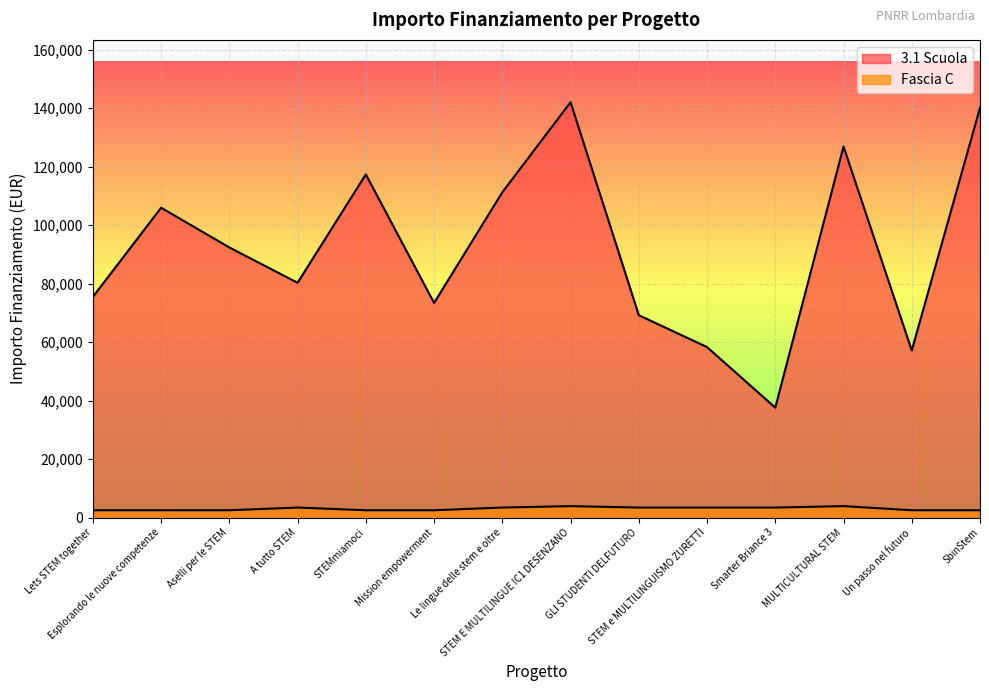

What is the total value across all series at STEMmiamoci?

119809.1